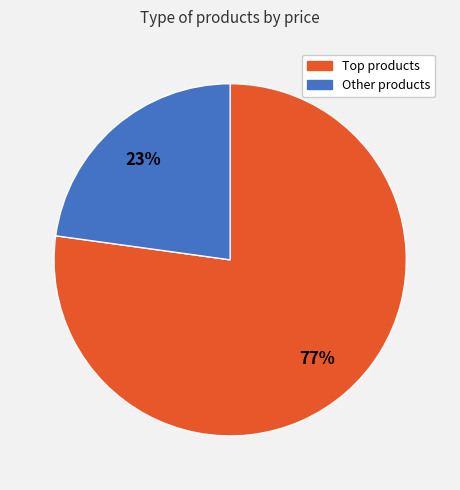

Is there any slice that represents more than half of the pie?

Yes